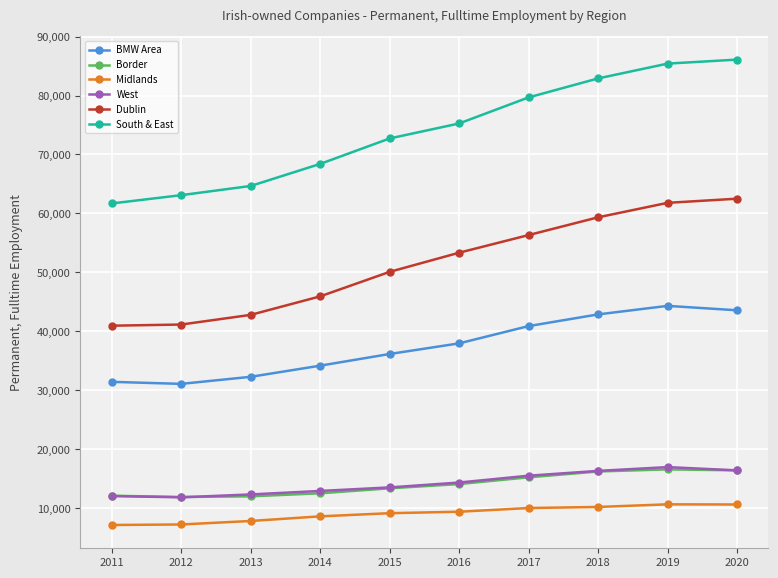

What is the value of the Dublin point at the 8th from the left?

59354